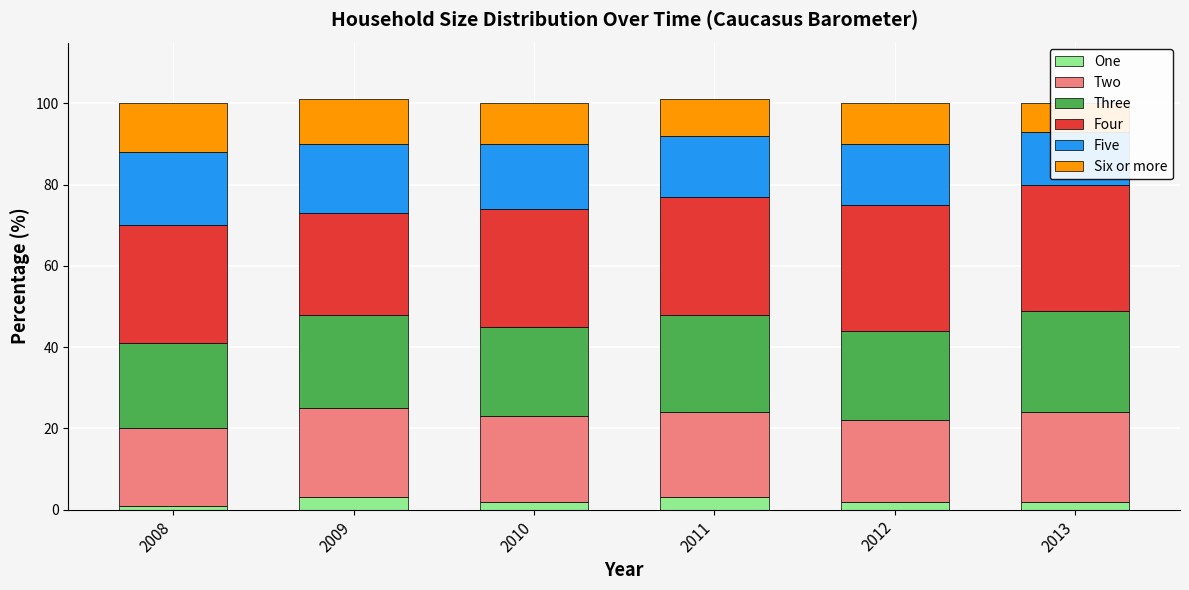

Is it true that Three equals 25 at 2013?

True